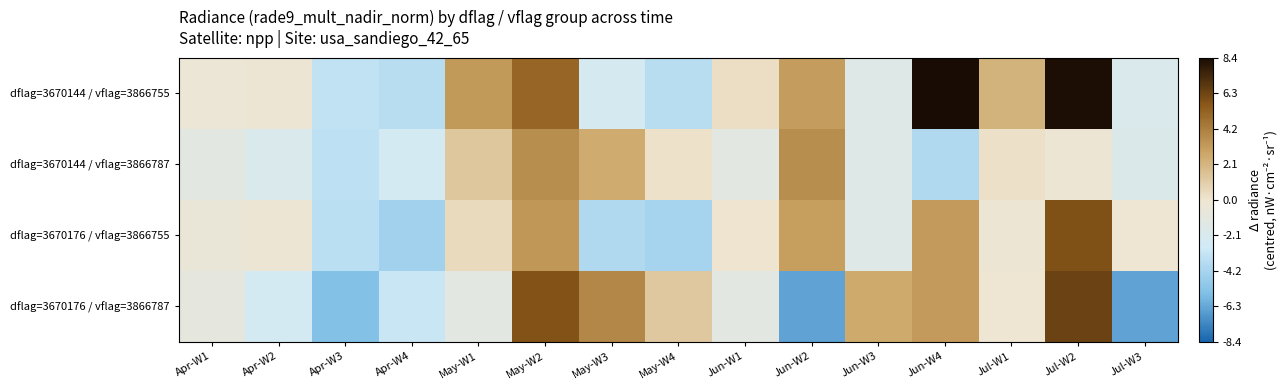

What is the total value across all series at Apr-W3?

-15.8